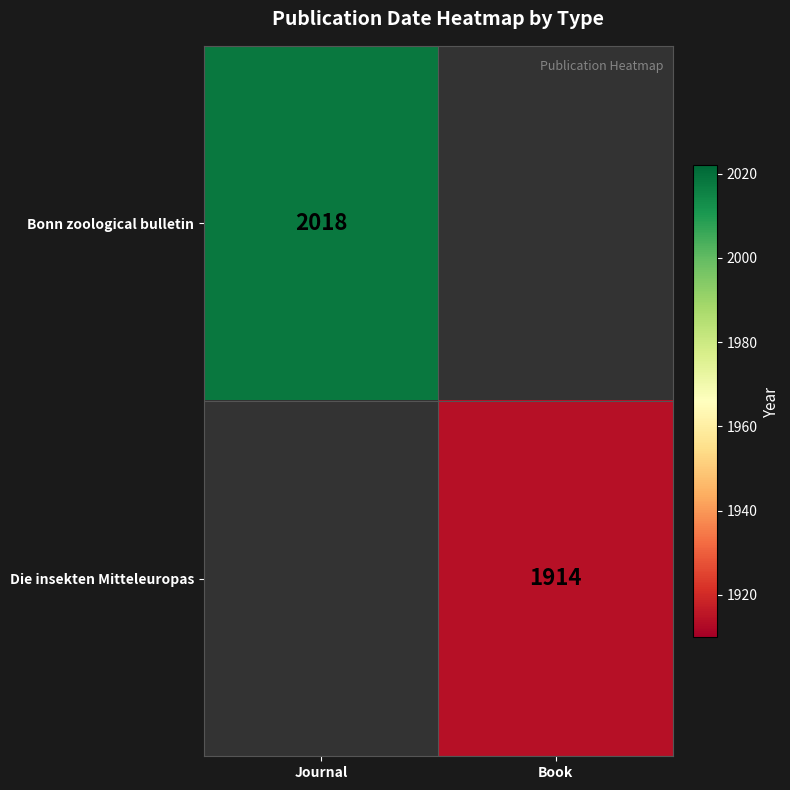

What is the minimum value shown in the chart?

1914.0